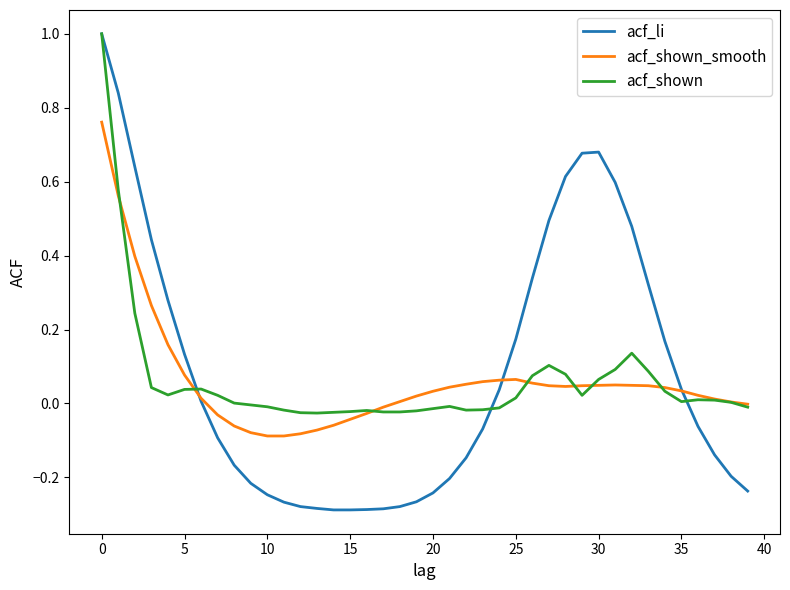

Which series has the largest total across all categories?

acf_li